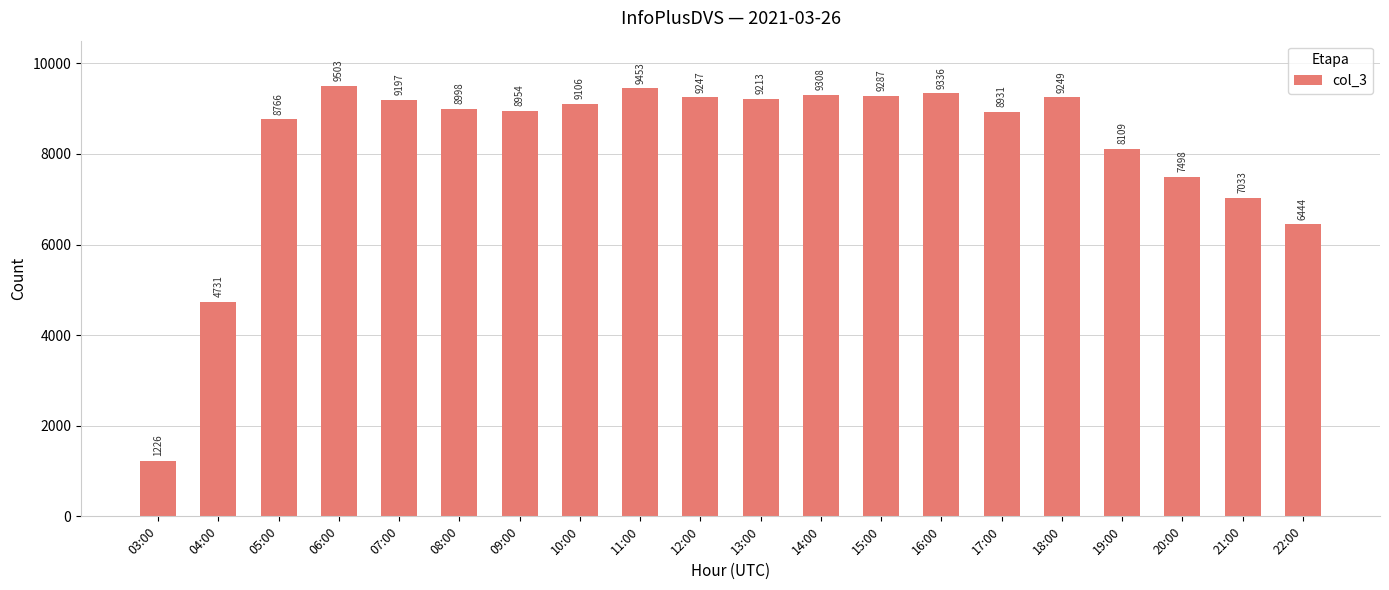

What is the difference between the maximum and minimum values?

8277